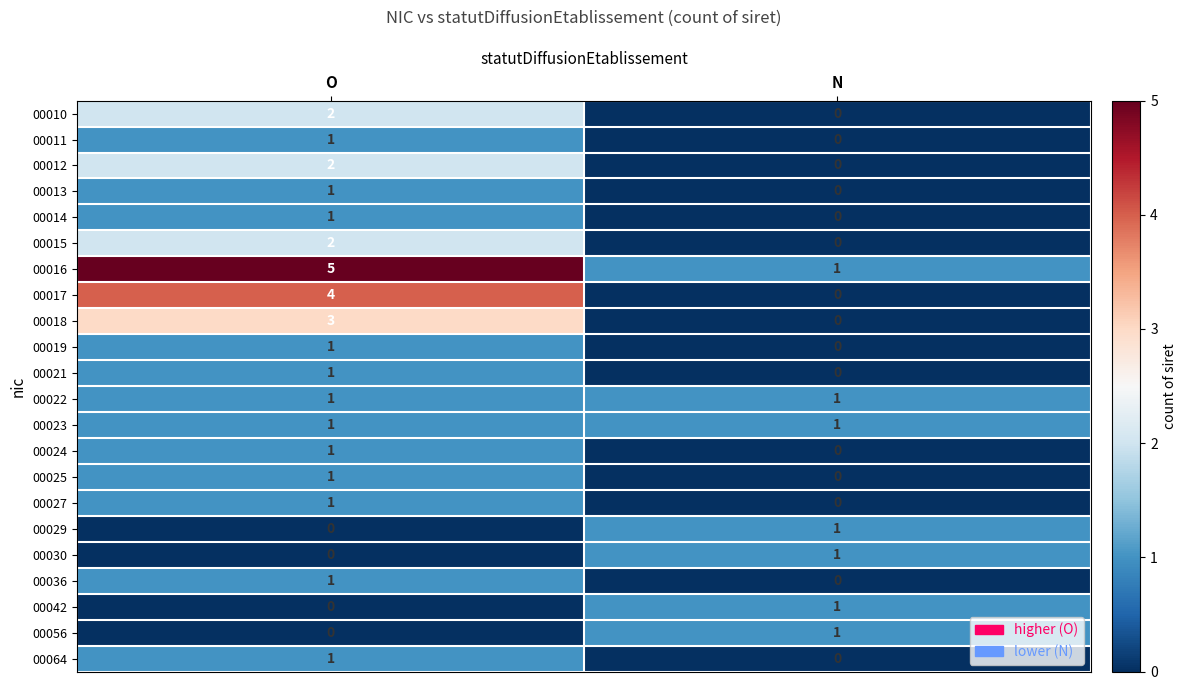

Which series has the largest total across all categories?

00016